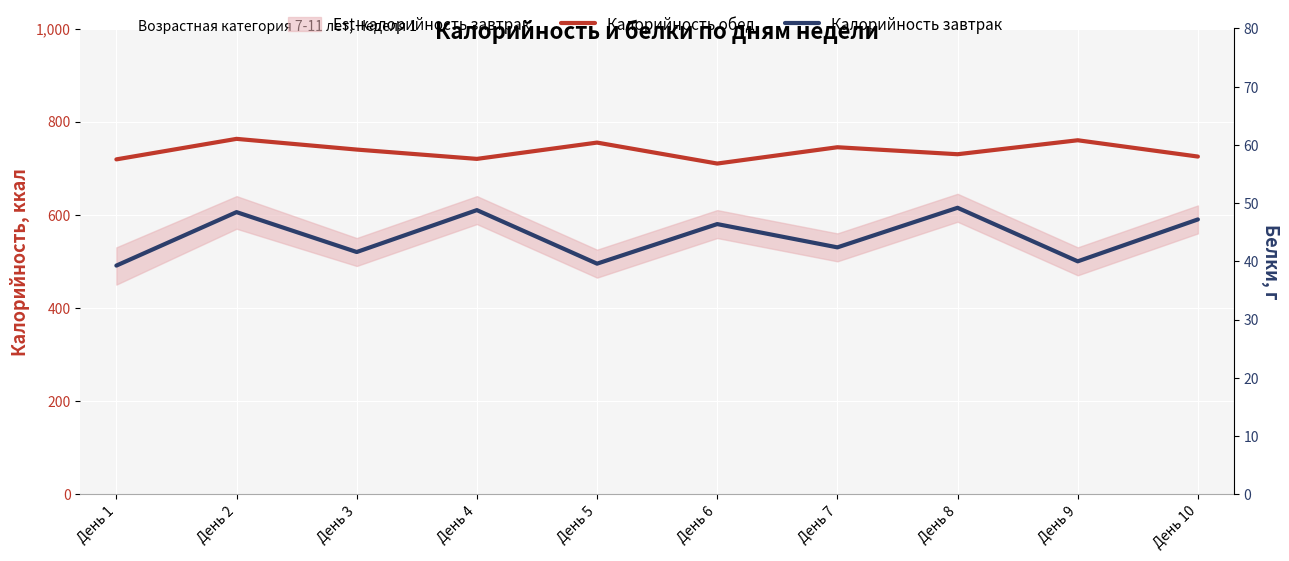

True or false: Калорийность завтрак and Калорийность обед intersect in this chart.

False